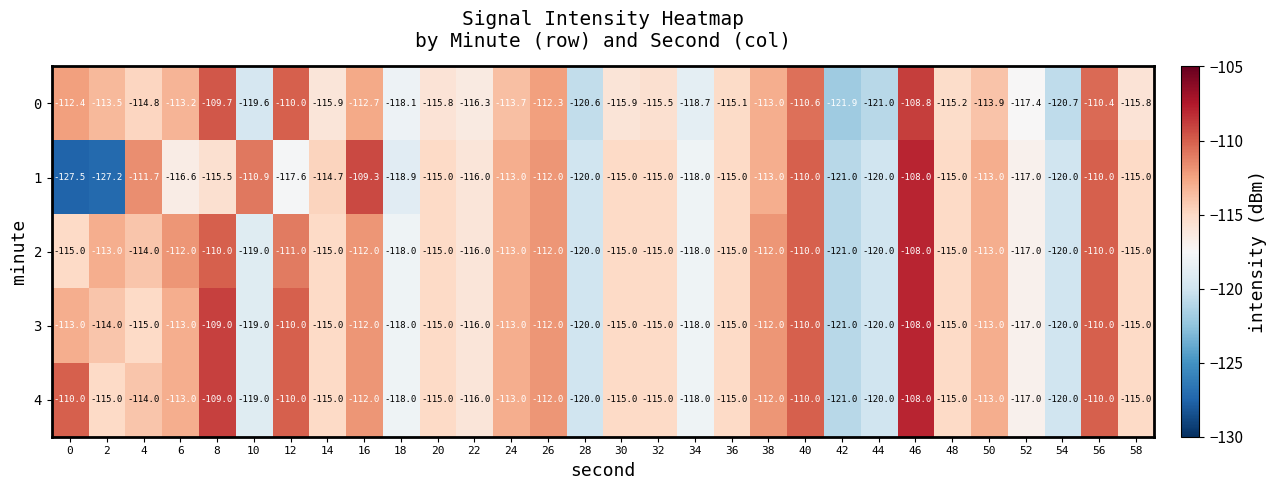

Which series has the widest spread of values?

1